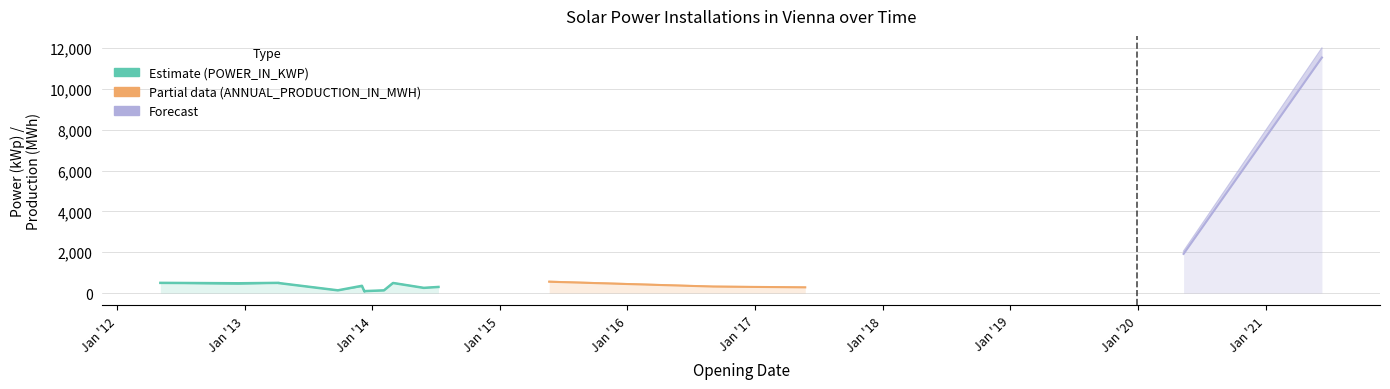

What is the label of the 11th point from the left?

28.05.2014